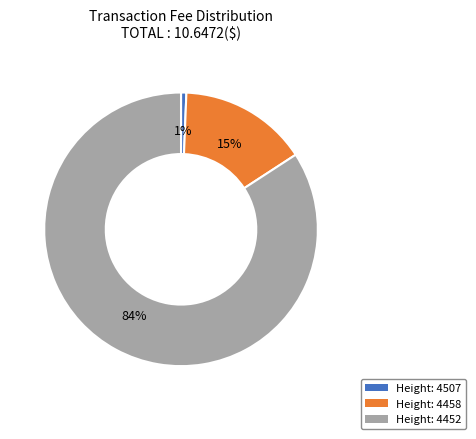

Which has a higher value, Height: 4452 or Height: 4507?

Height: 4452